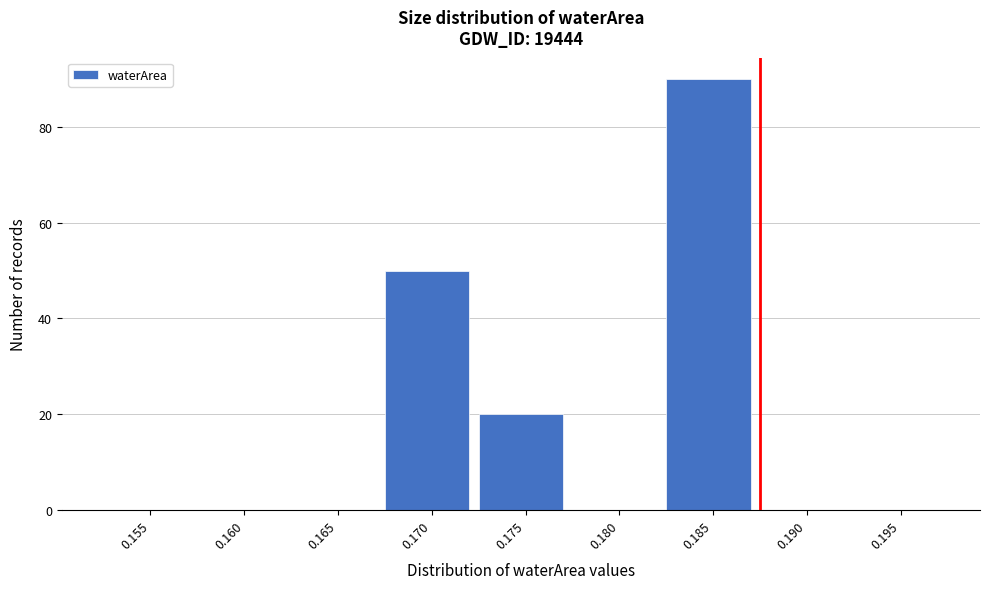

Reading left to right, what are all the values shown in this chart?

0.155=0	0.160=0	0.165=0	0.170=50	0.175=20	0.180=0	0.185=90	0.190=0	0.195=0